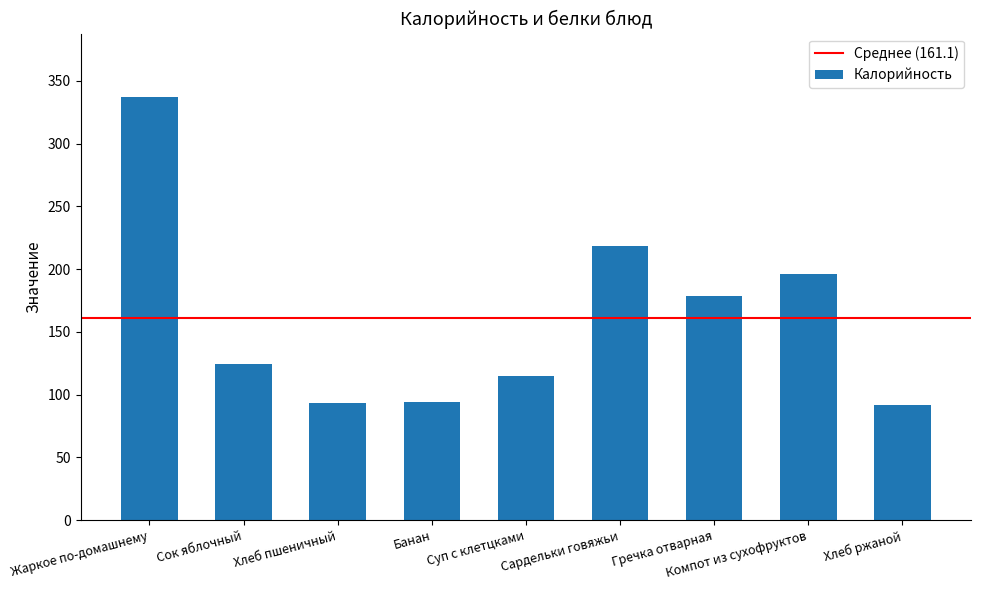

What is the greatest value displayed?

337.1